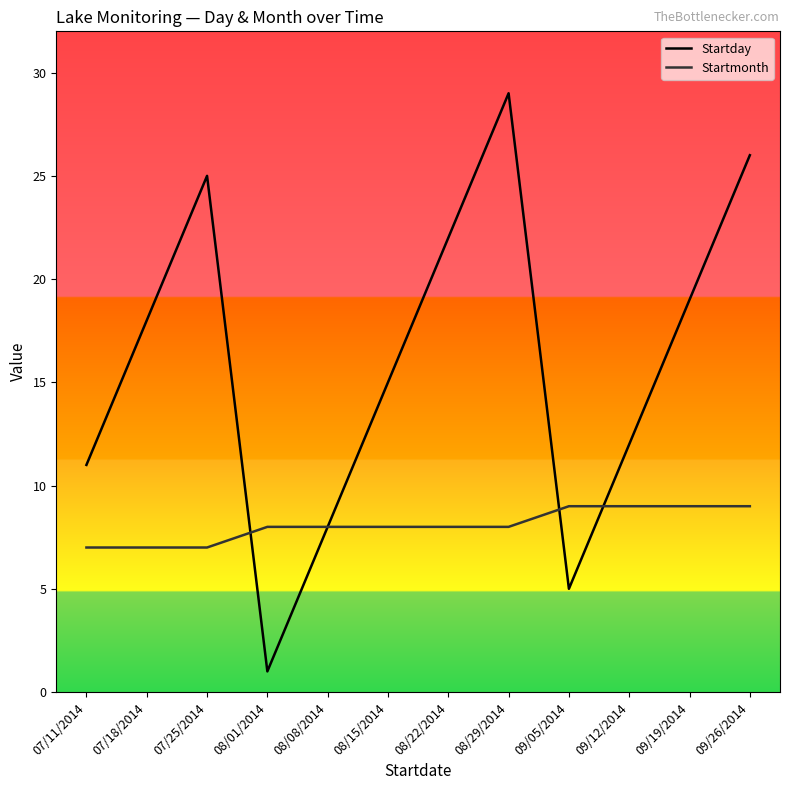

What is the minimum value for Startmonth?

7